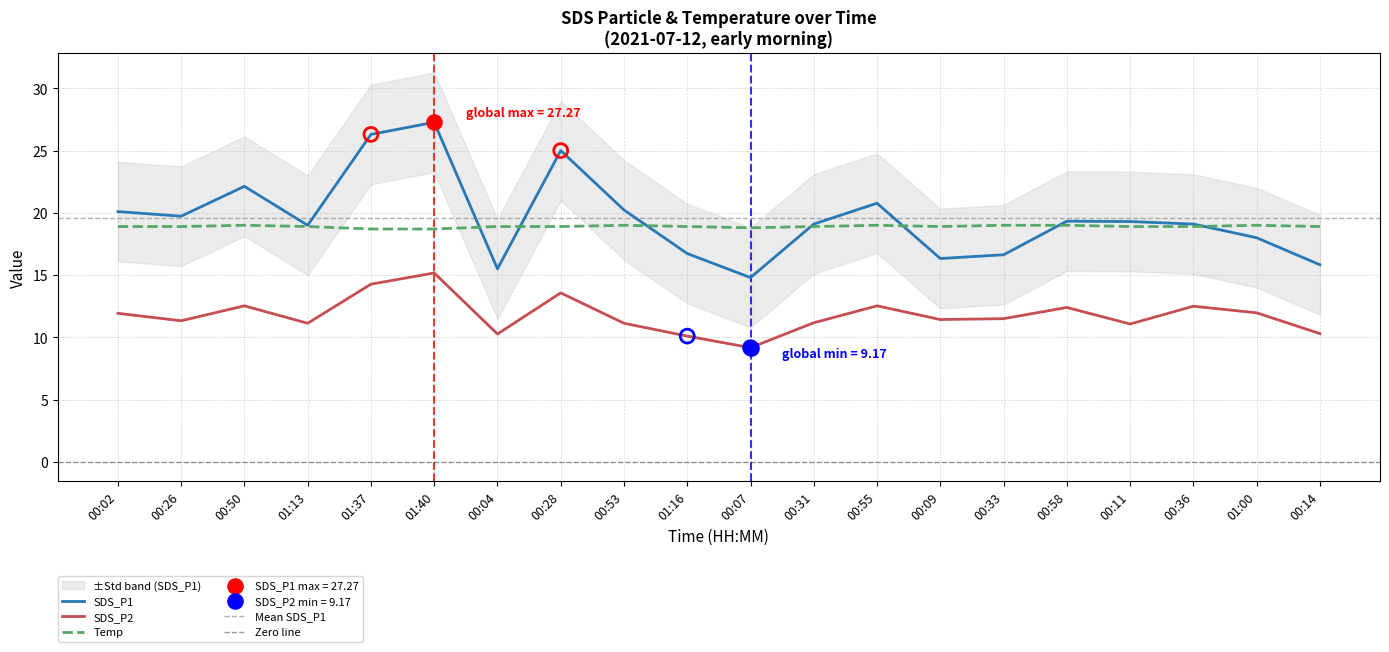

Which series has the largest Y range (max minus min)?

SDS_P1